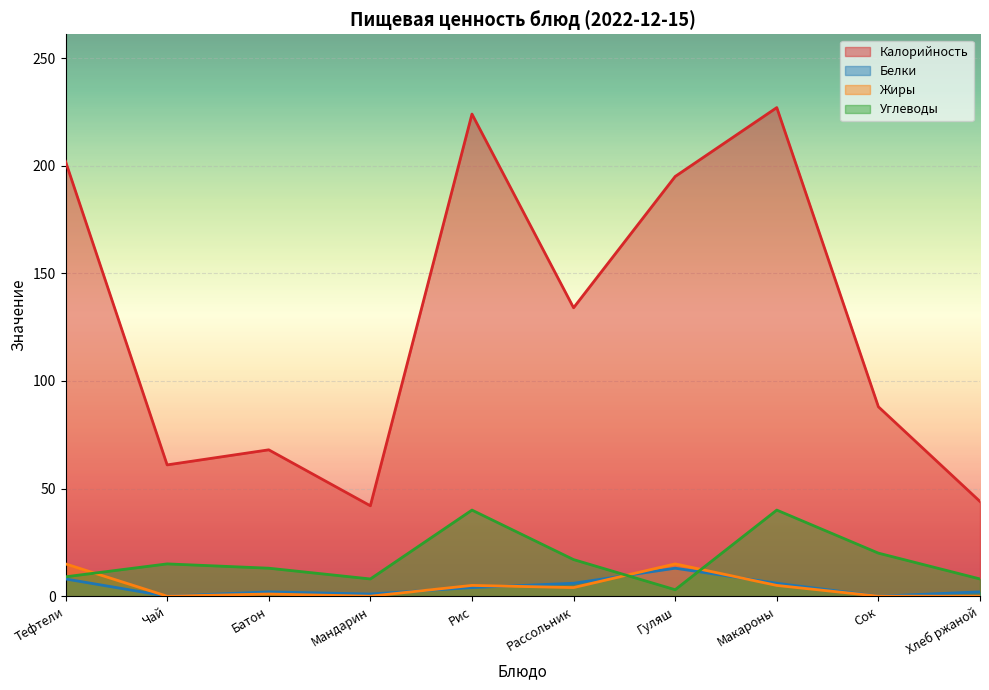

What is the highest value of the Белки series?

13